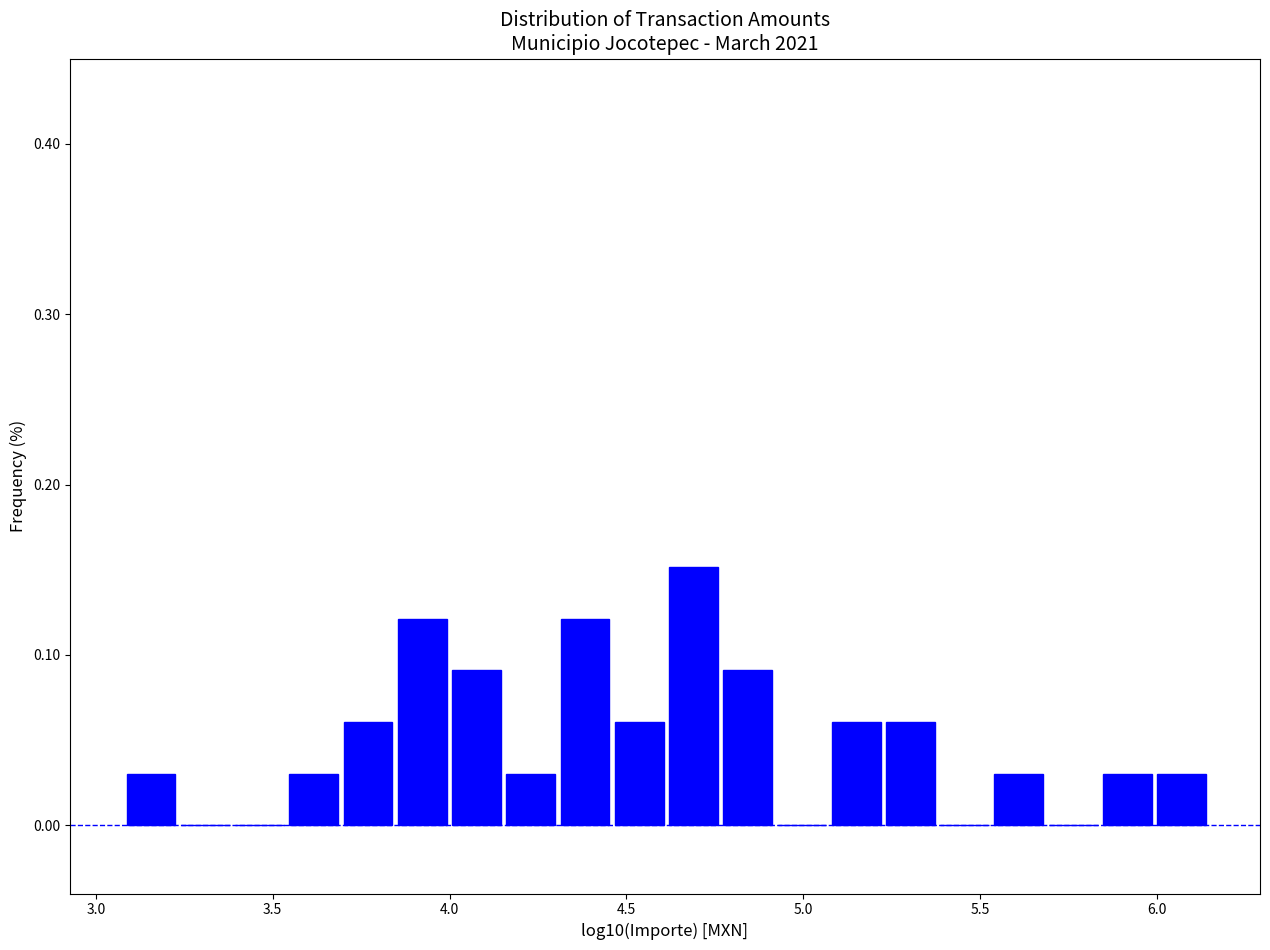

Around what value on the x-axis is the tallest bar? Give the approximate position of its centre, as read against the axis.

4.70